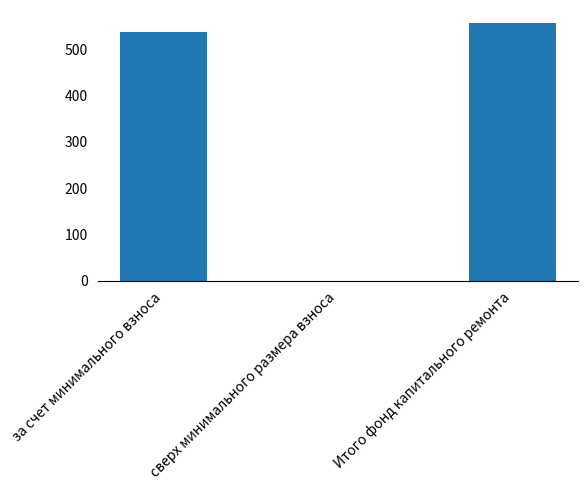

Which label corresponds to the largest value in the chart?

Итого фонд капитального ремонта